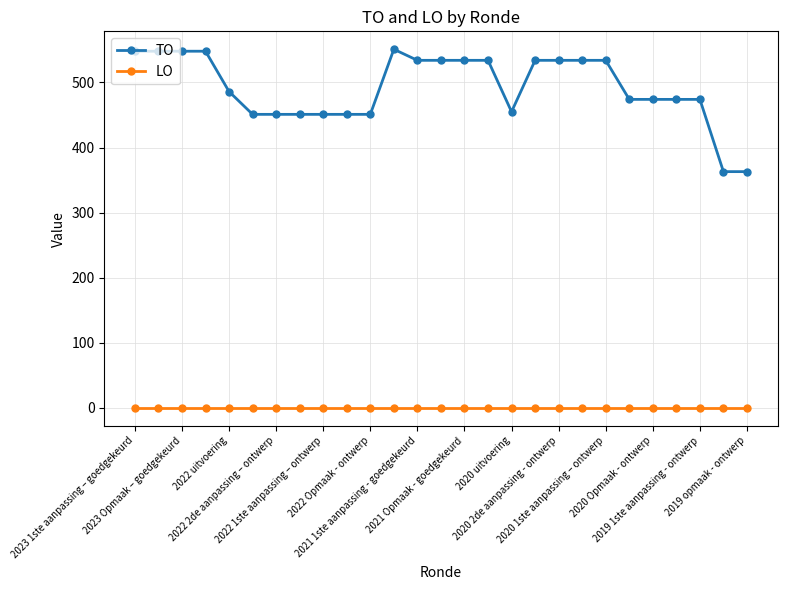

Count the number of data series in this chart.

2